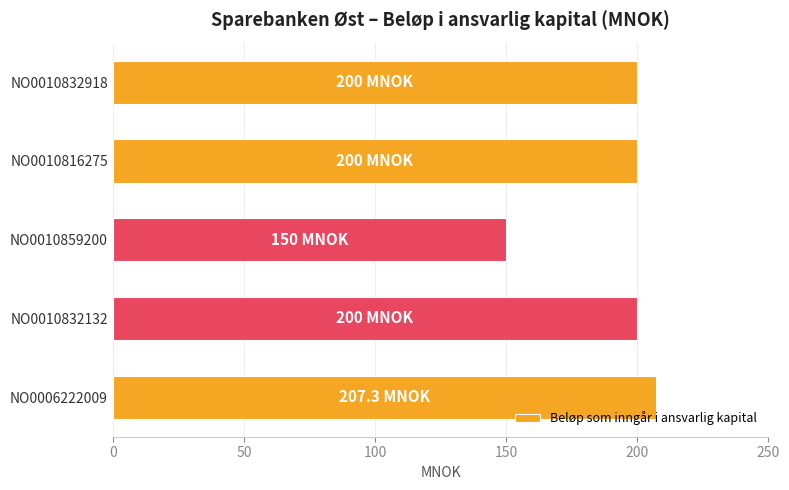

How many bars are there in total?

5